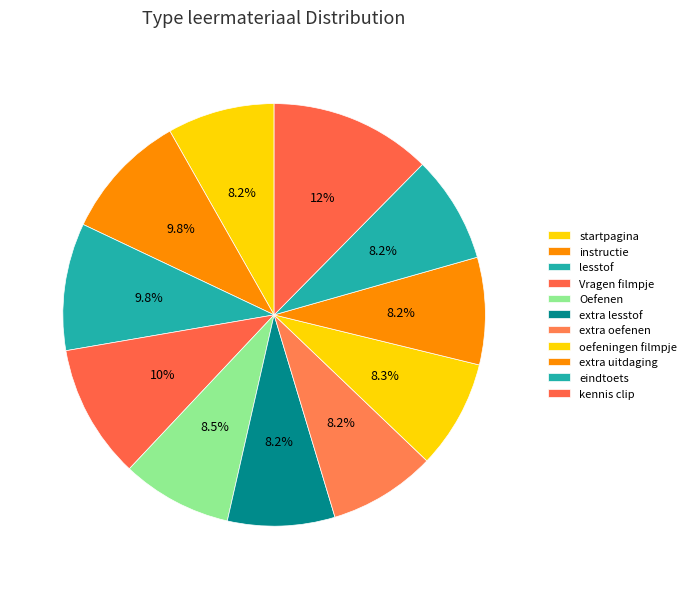

How many segments does this pie chart have?

11